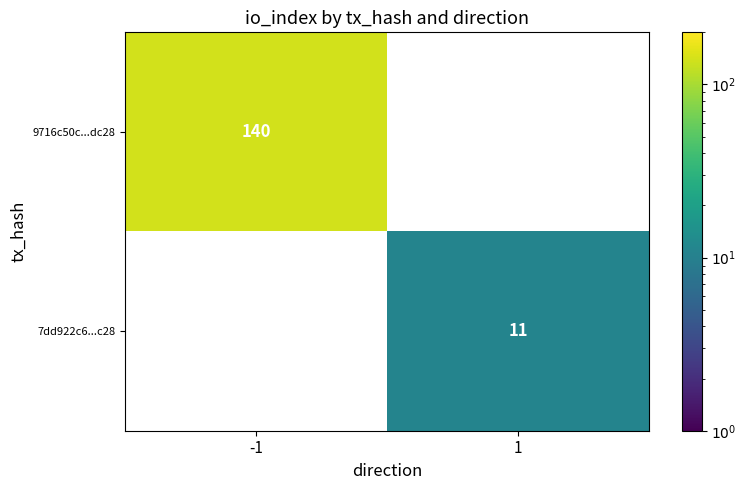

Which label corresponds to the smallest value in the chart?

1